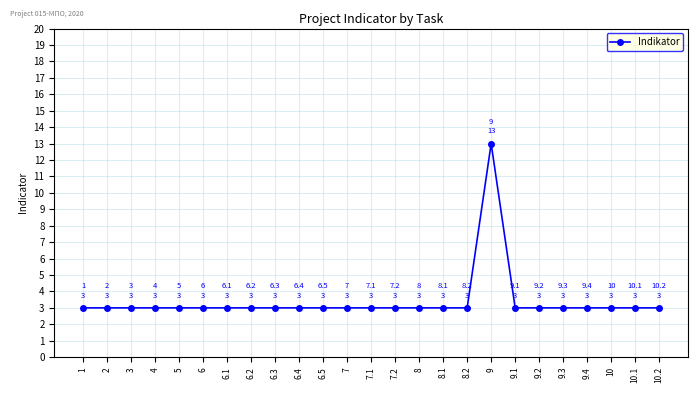

What is the smallest value displayed?

3